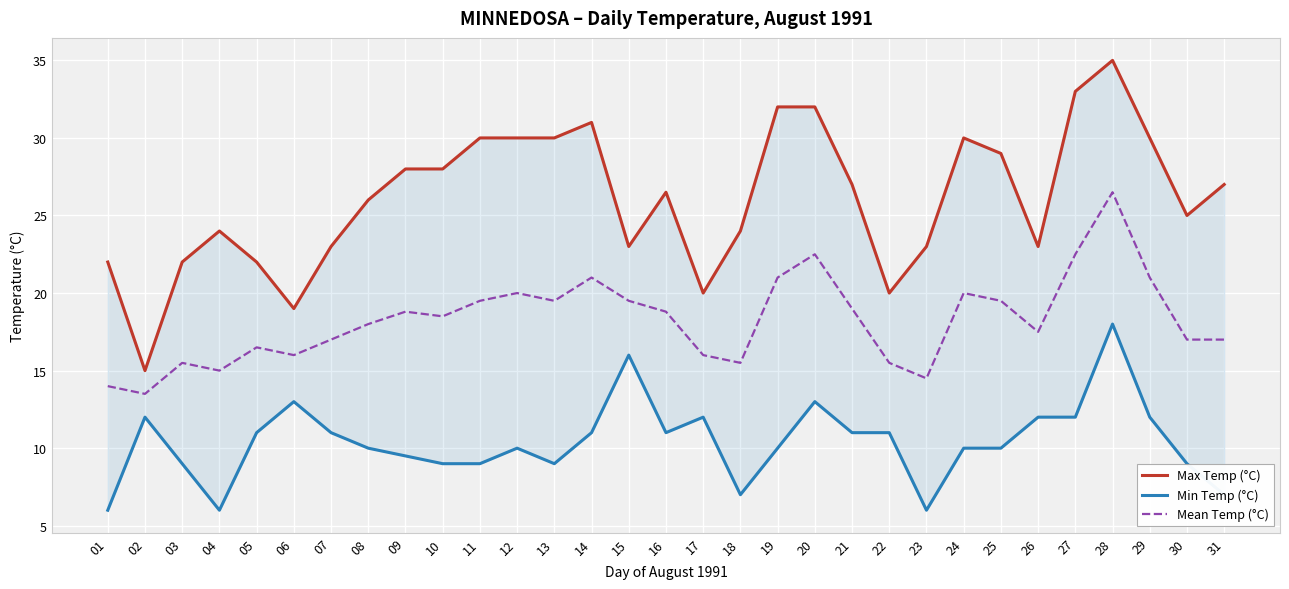

What is the spread (max minus min) of values at 10?

19.0